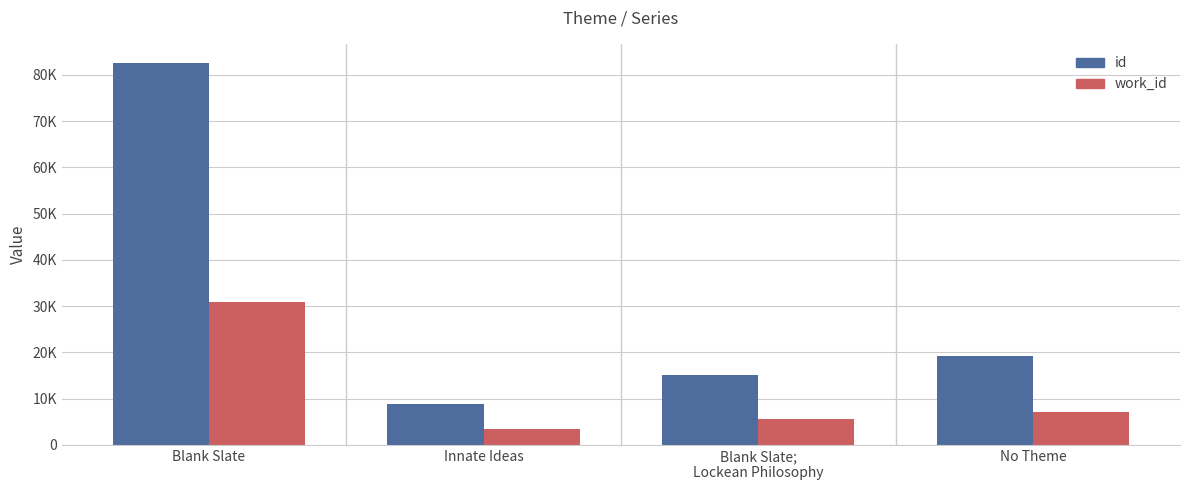

List the labels in order of id value, largest first.

Blank Slate, No Theme, Blank Slate;
Lockean Philosophy, Innate Ideas